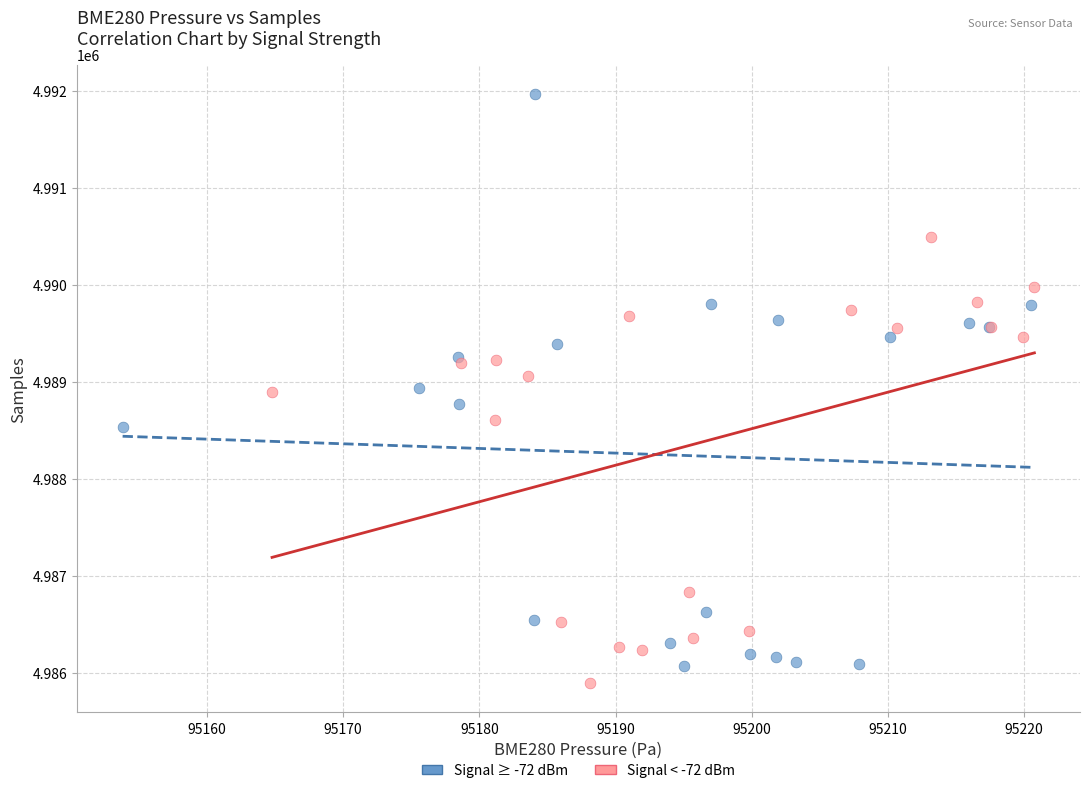

Which series has the widest spread of Y values?

Signal ≥ -72 dBm